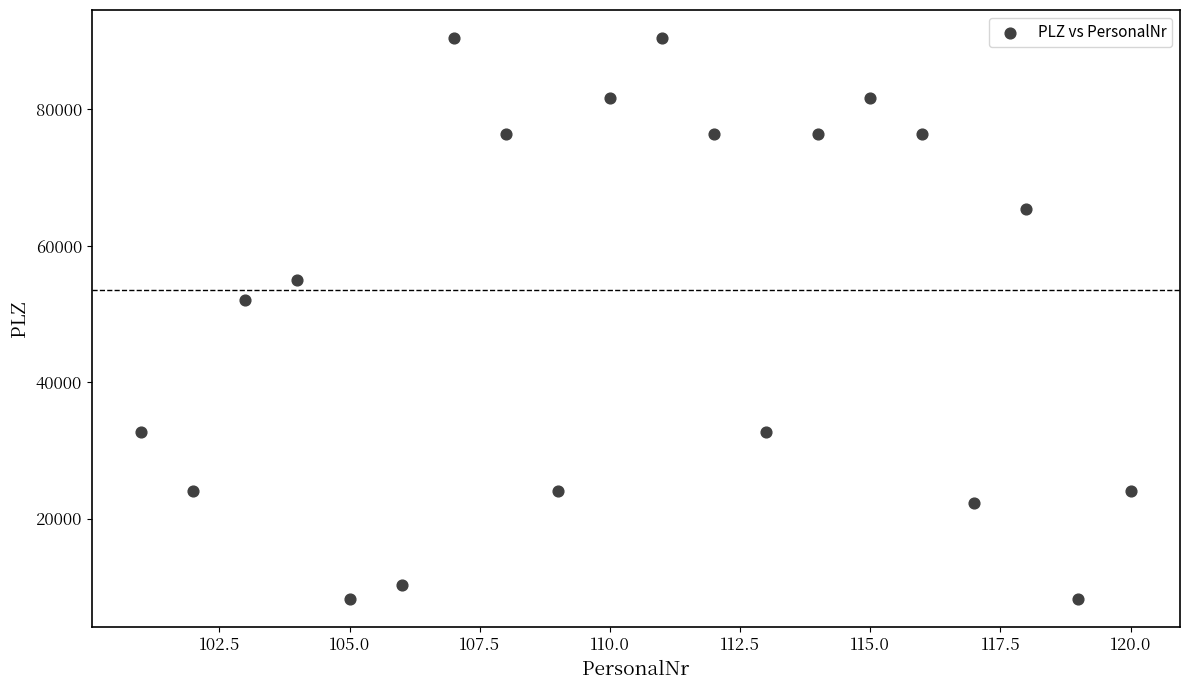

What Y value in the scatter plot is closest to 49337?

52076